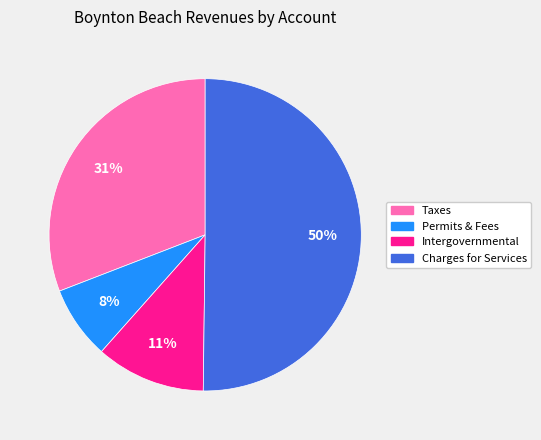

Count the number of slices in the pie.

4